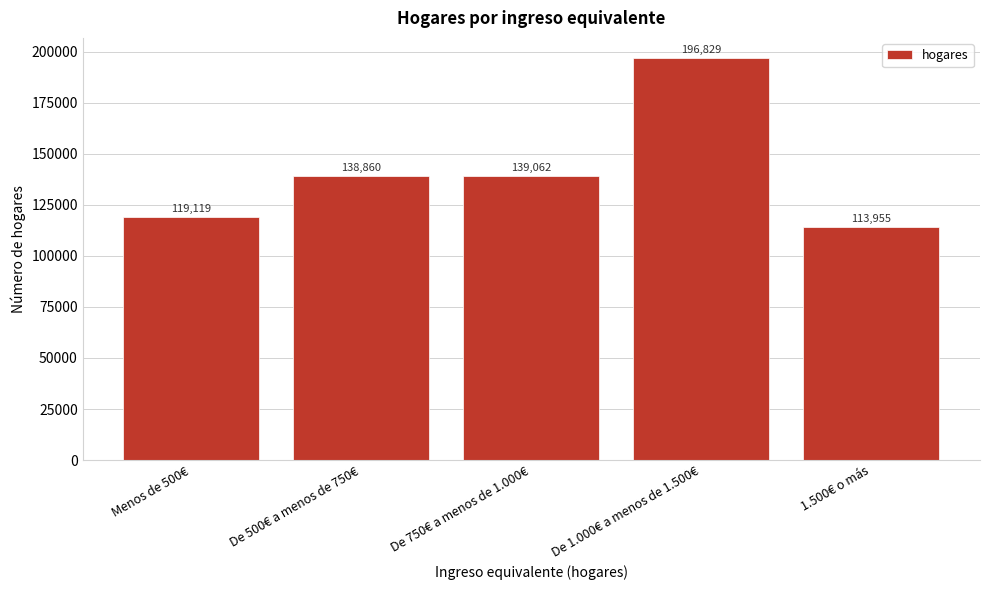

Reading right to left, list all the values displayed in this chart.

113955	196829	139062	138860	119119